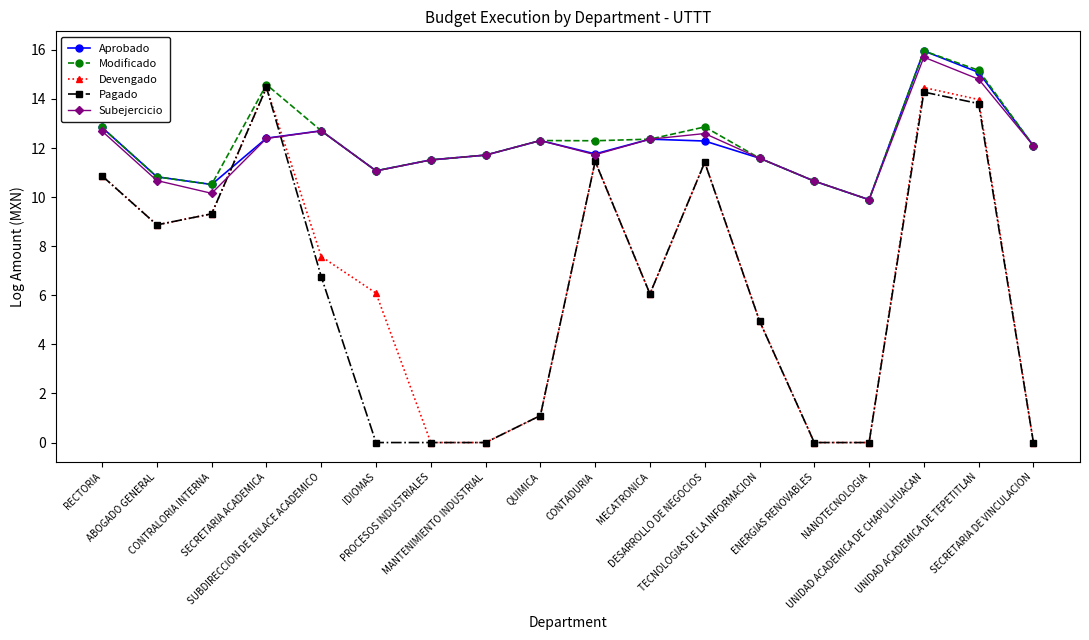

What is the sum of all Pagado values?

113.4